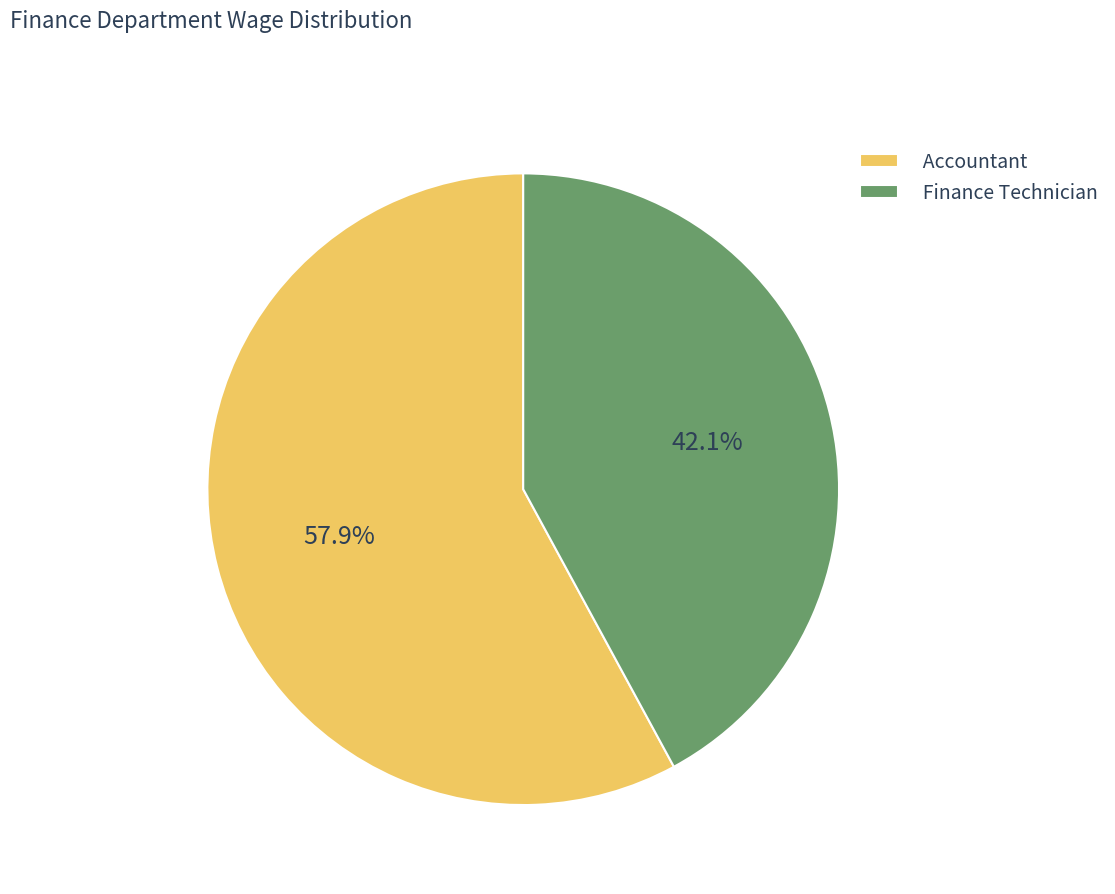

What is the majority slice?

Accountant